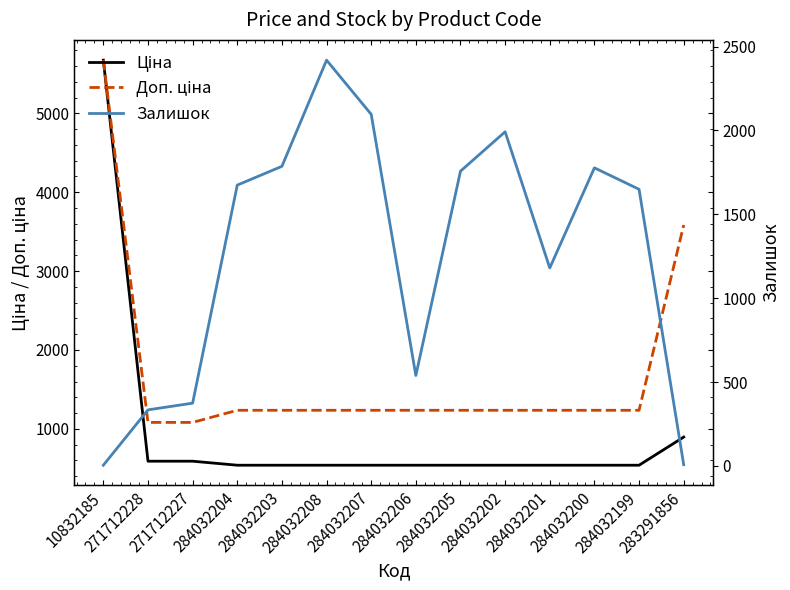

Reading right to left, extract all data points from this chart.

Ціна: 283291856=895.9	284032199=539.0	284032200=539.0	284032201=539.0	284032202=539.0	284032205=539.0	284032206=539.0	284032207=539.0	284032208=539.0	284032203=539.0	284032204=539.0	271712227=589.9	271712228=589.9	10832185=5673.8
Доп. ціна: 283291856=3583.6	284032199=1235.4	284032200=1235.4	284032201=1235.4	284032202=1235.4	284032205=1235.4	284032206=1235.4	284032207=1235.4	284032208=1235.4	284032203=1235.4	284032204=1235.4	271712227=1081.7	271712228=1081.7	10832185=5673.8
Залишок: 283291856=7.0	284032199=1649.0	284032200=1777.0	284032201=1180.0	284032202=1992.0	284032205=1757.0	284032206=539.0	284032207=2096.0	284032208=2419.0	284032203=1786.0	284032204=1674.0	271712227=374.0	271712228=334.0	10832185=4.0